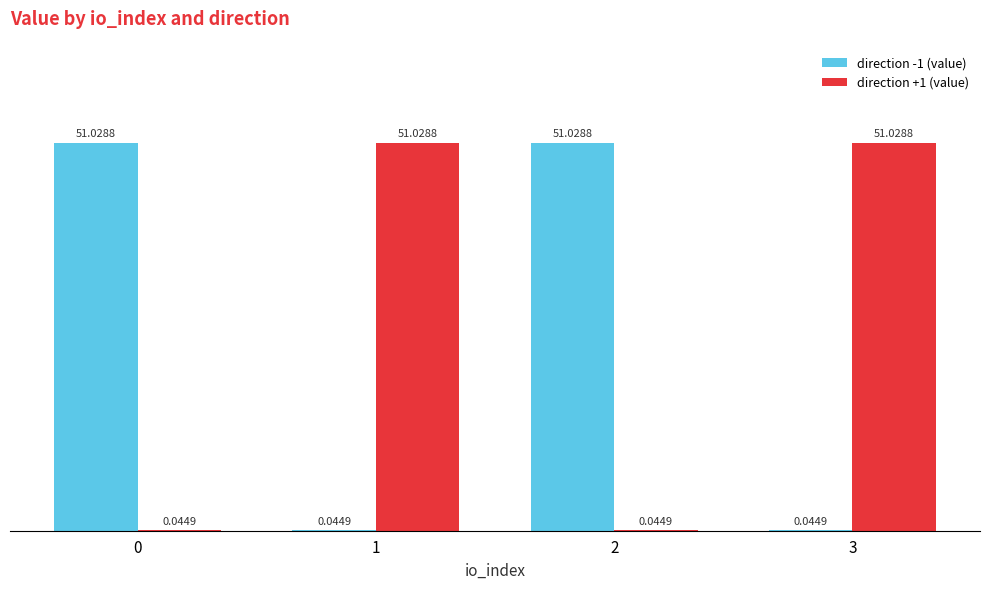

How many categories are shown in the chart?

4